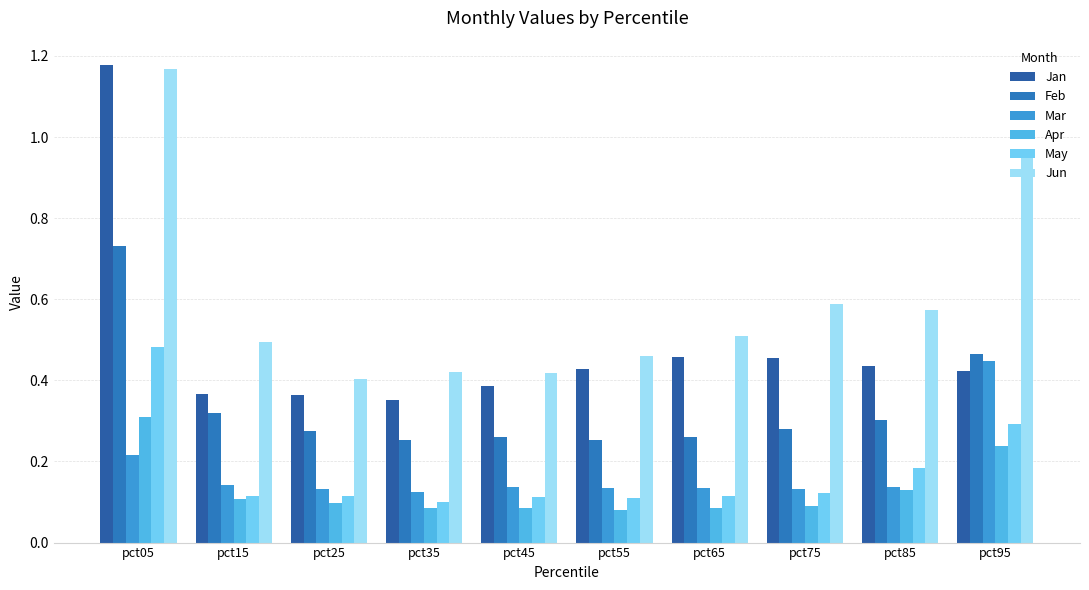

What is the sum of all Apr values?

1.3